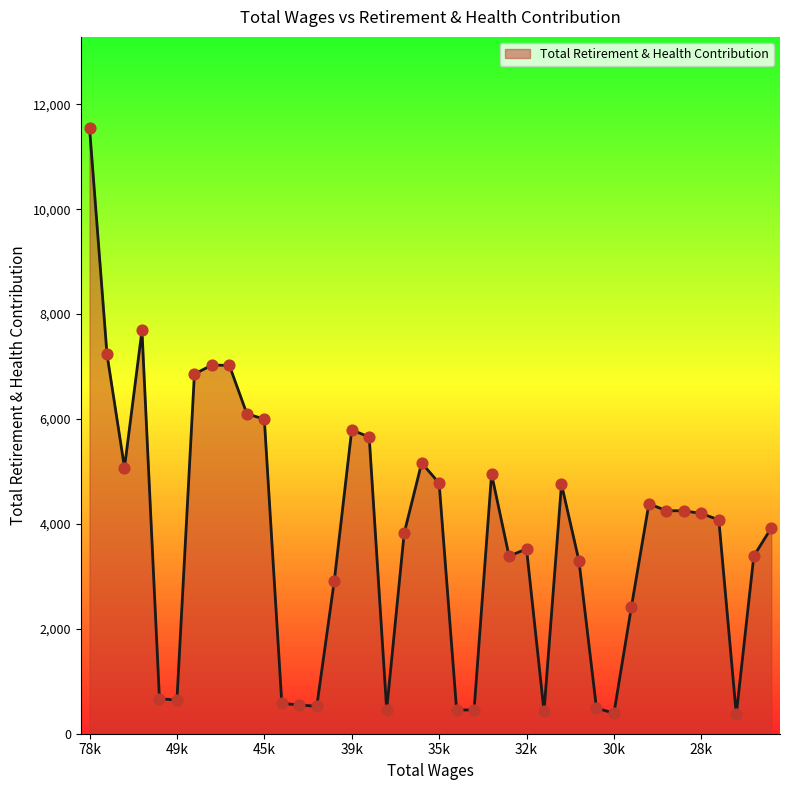

What is the minimum value shown in the chart?

367